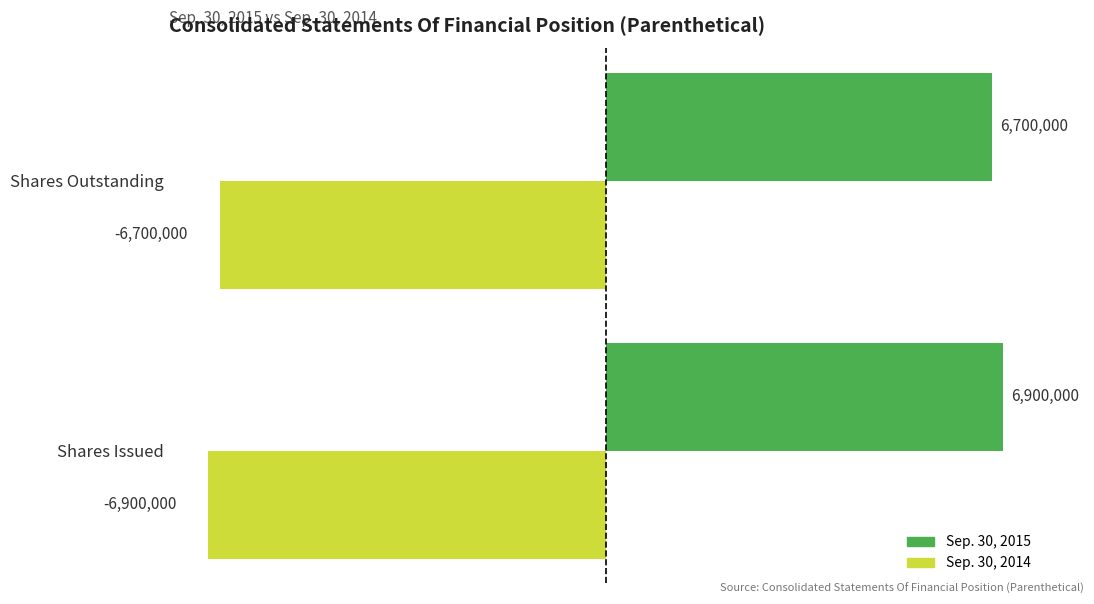

What is the value of the Sep. 30, 2015 bar at the 2nd from the left?

6700000